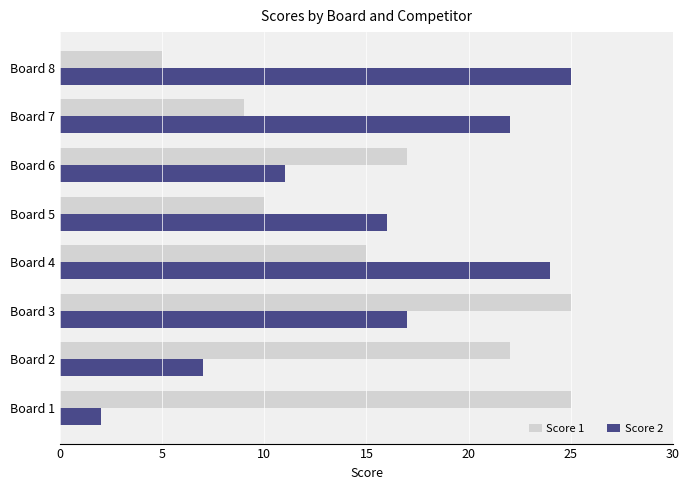

What is the difference between the maximum and second lowest values in the Score 1 series?

16